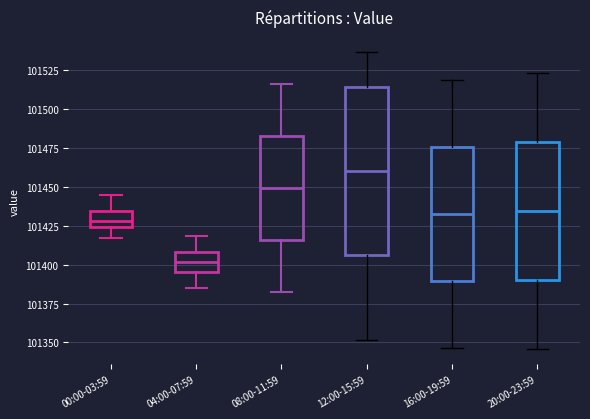

Which box has the lowest median line?

04:00-07:59